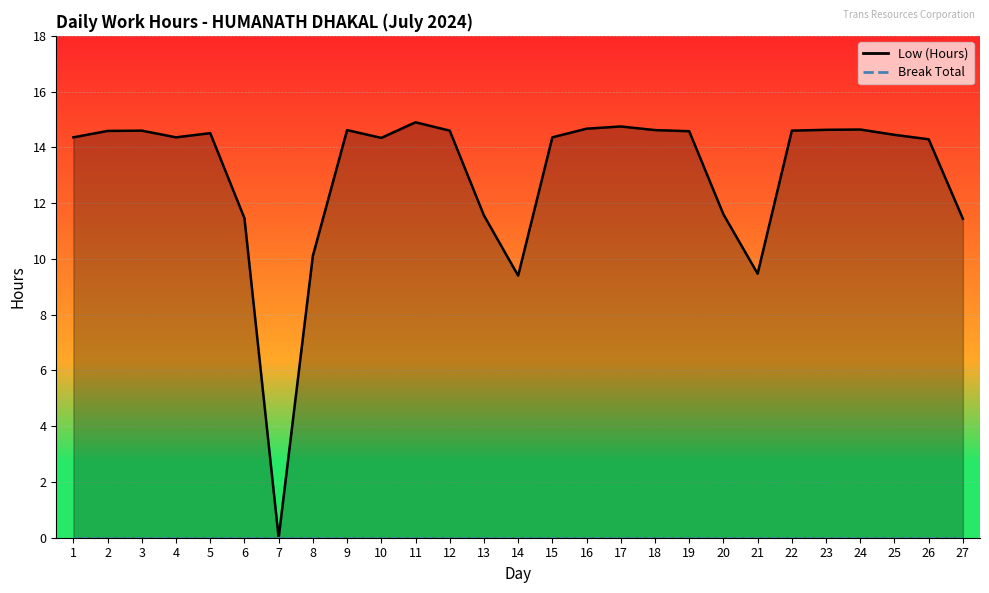

What is the ratio of the value at 13 to the value at 20?

1.0